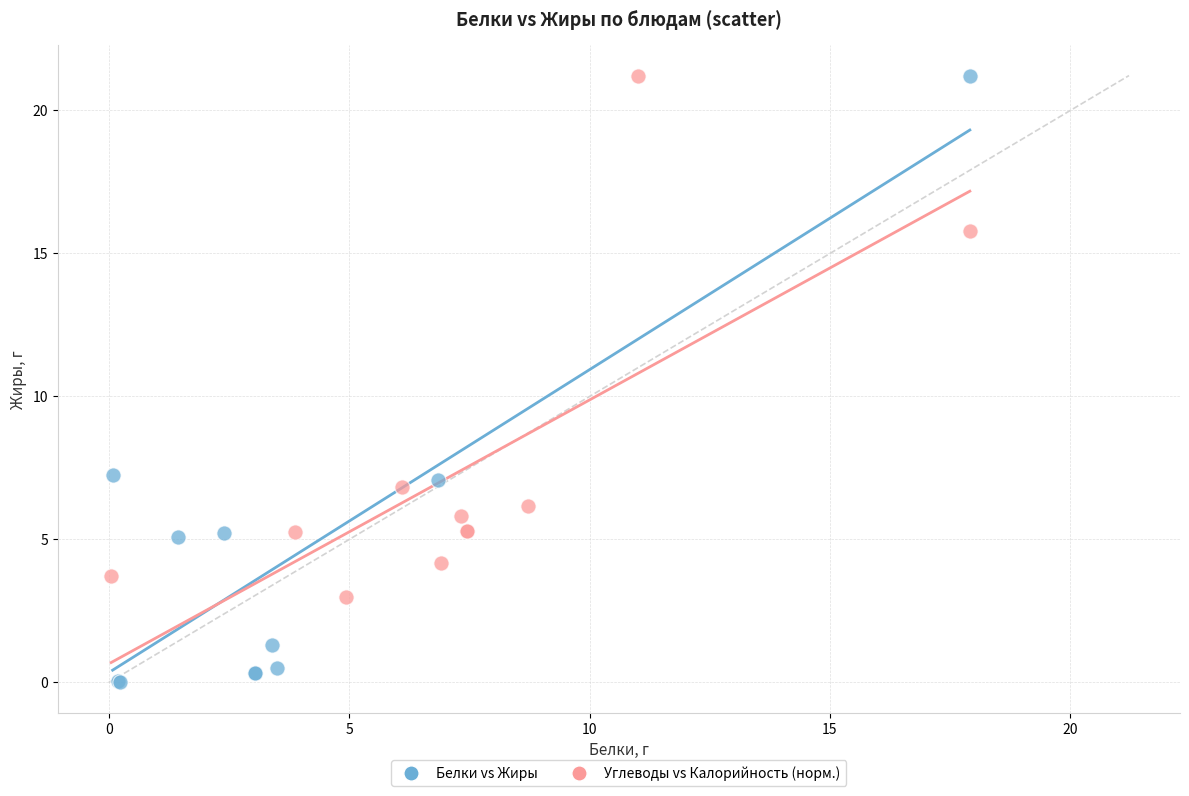

Which series reaches the minimum Y coordinate?

Белки vs Жиры